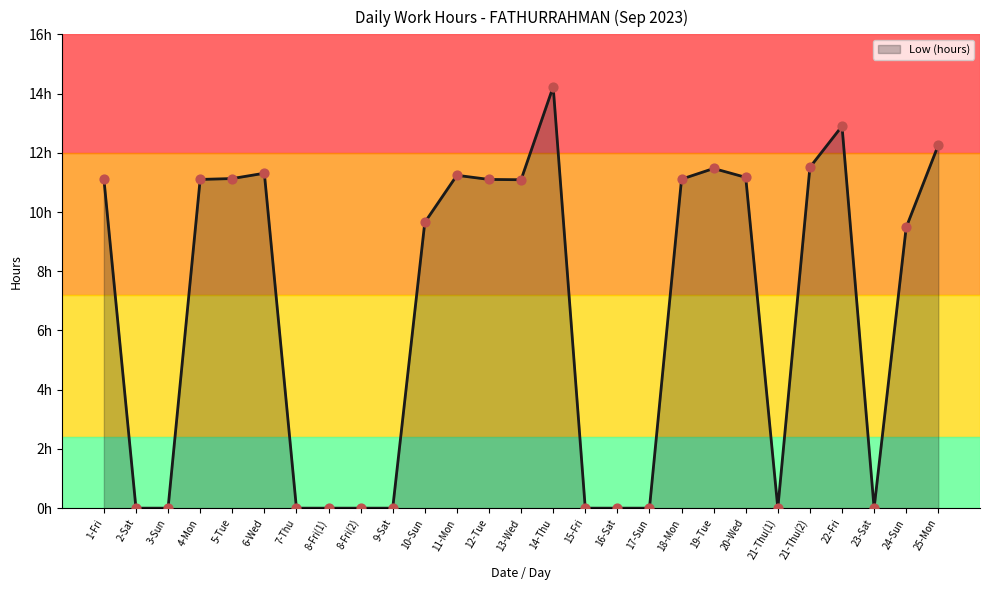

Is this an area chart (filled region under the line)?

Yes